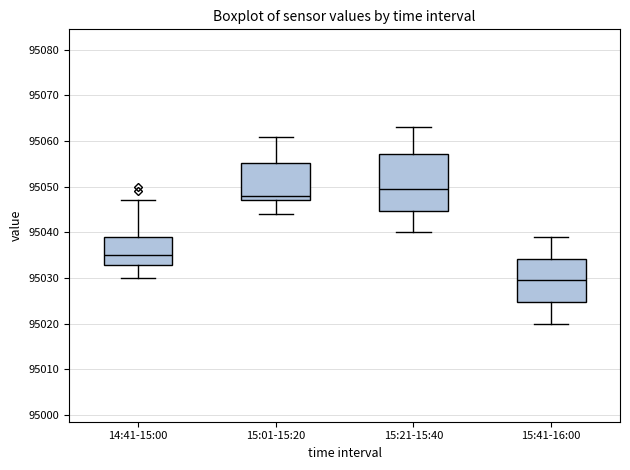

Which box is the tallest, from its lower edge to its upper edge?

15:21-15:40